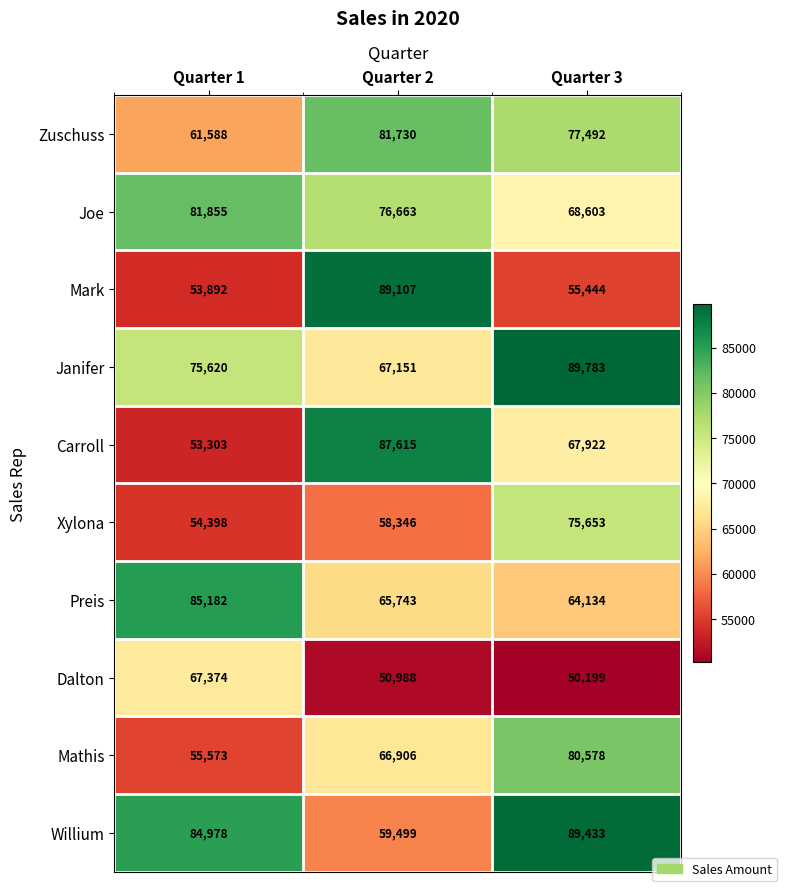

Reading left to right, extract all data points from this chart.

Zuschuss: 61588	81730	77492
Joe: 81855	76663	68603
Mark: 53892	89107	55444
Janifer: 75620	67151	89783
Carroll: 53303	87615	67922
Xylona: 54398	58346	75653
Preis: 85182	65743	64134
Dalton: 67374	50988	50199
Mathis: 55573	66906	80578
Willium: 84978	59499	89433